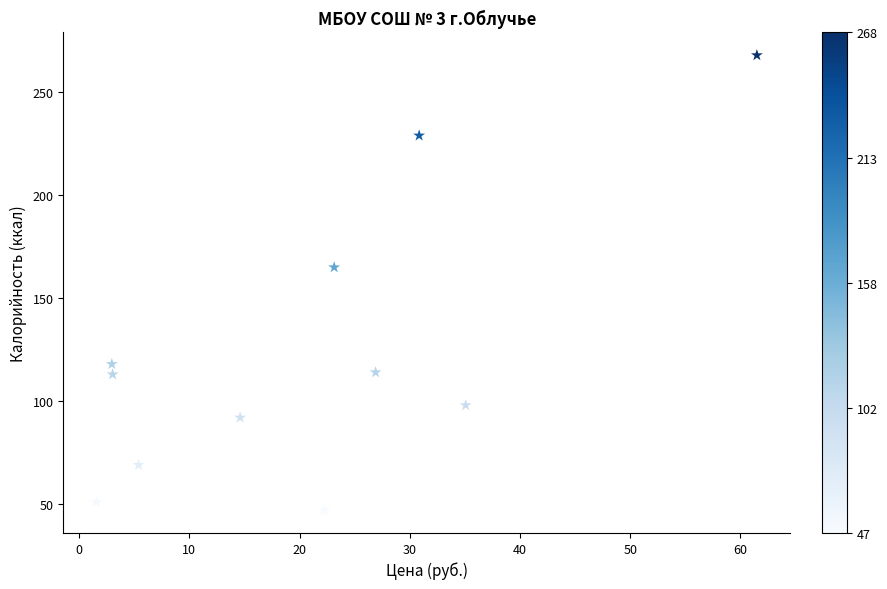

What Y value in the scatter plot is closest to 157?

165